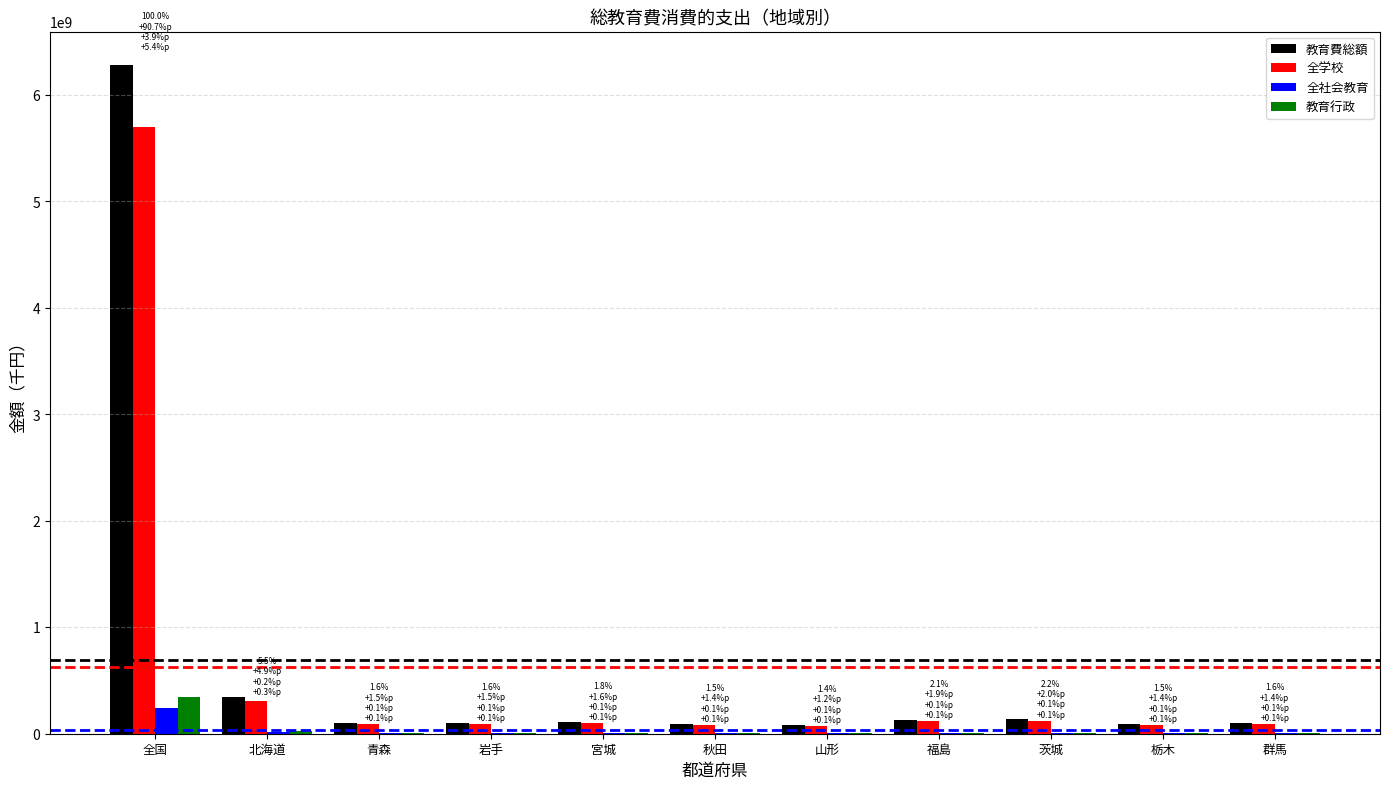

What is the sum of all 全社会教育 values?

300132810